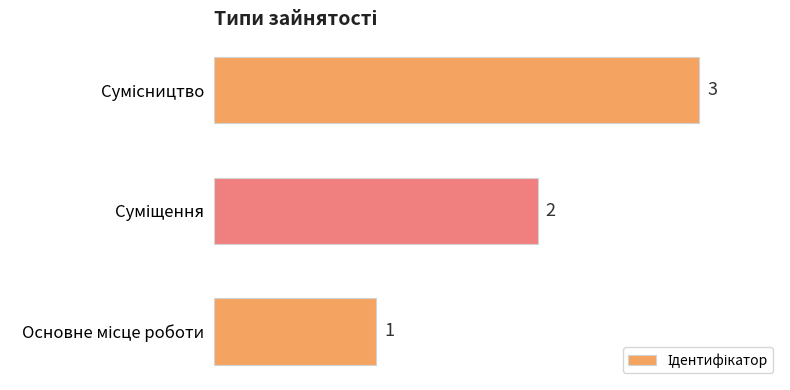

What is the greatest value displayed?

3